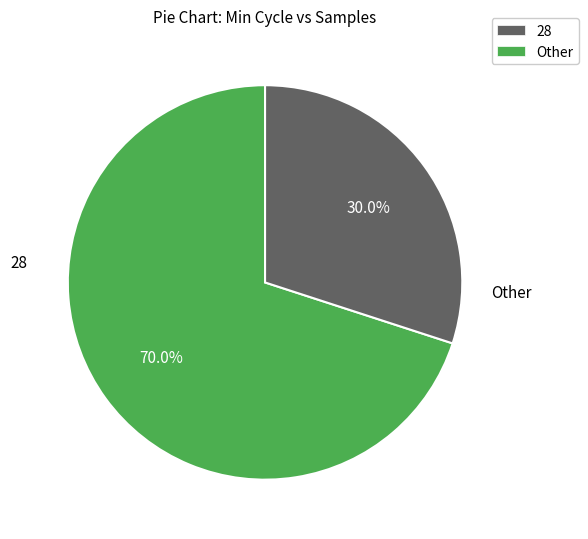

What is the largest slice in the pie chart?

28